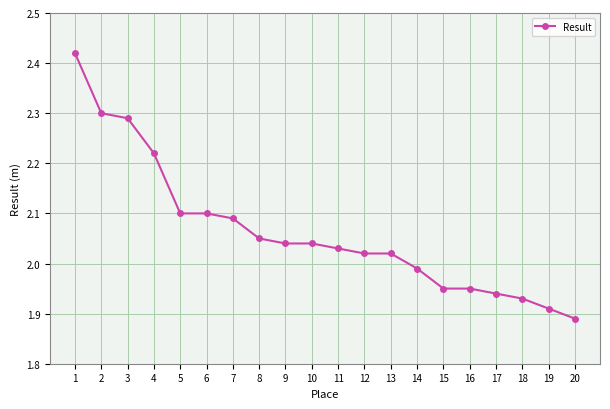

What is the difference between the second highest and minimum values?

0.4